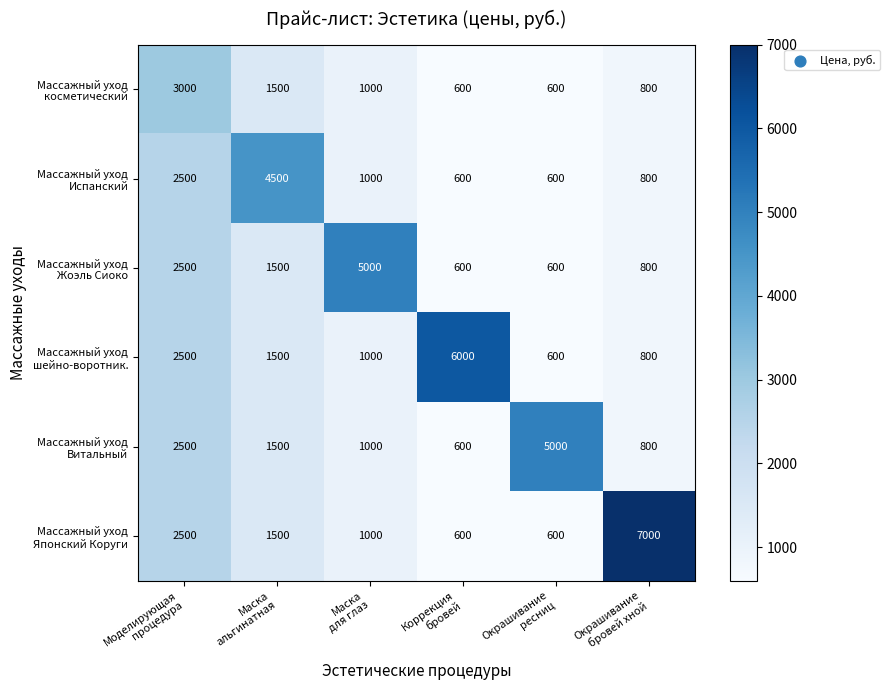

At how many categories does at least one series exceed 1257?

6